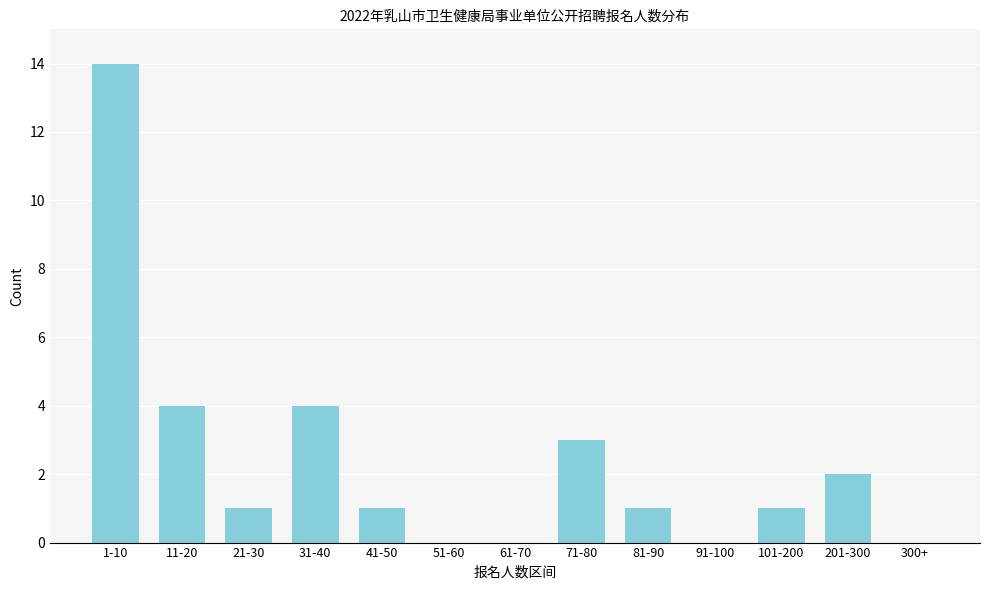

Reading left to right, extract all data points from this chart.

1-10=14	11-20=4	21-30=1	31-40=4	41-50=1	51-60=0	61-70=0	71-80=3	81-90=1	91-100=0	101-200=1	201-300=2	300+=0